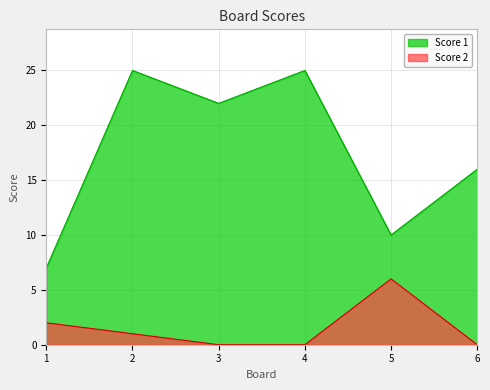

Reading left to right, extract all data points from this chart.

Score 1: 1=7	2=25	3=22	4=25	5=10	6=16
Score 2: 1=2	2=1	3=0	4=0	5=6	6=0